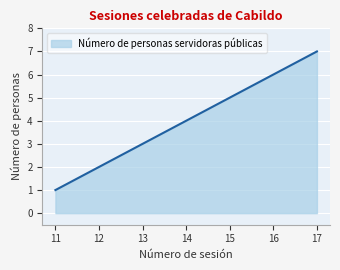

Between 11 and 13, which is larger?

13